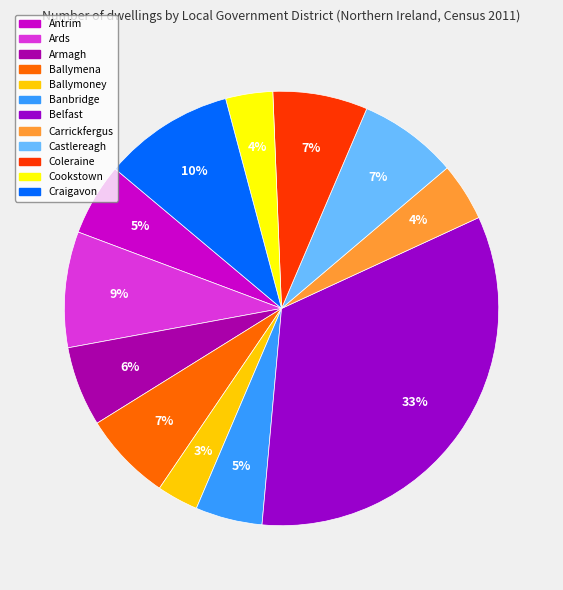

Does Ards account for over 50% of the chart?

No